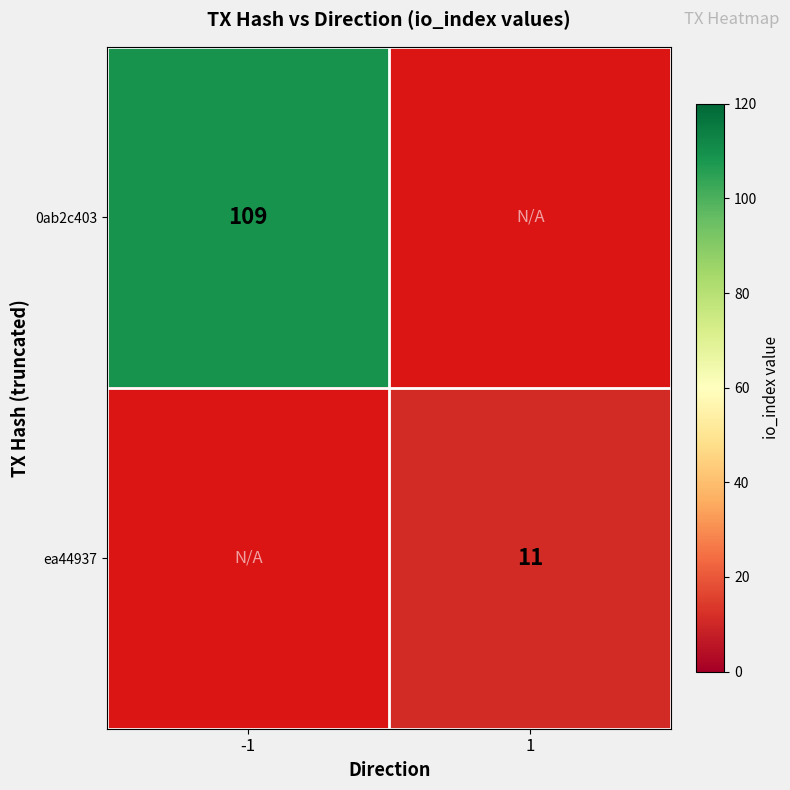

Which category has the lowest value across all series?

1